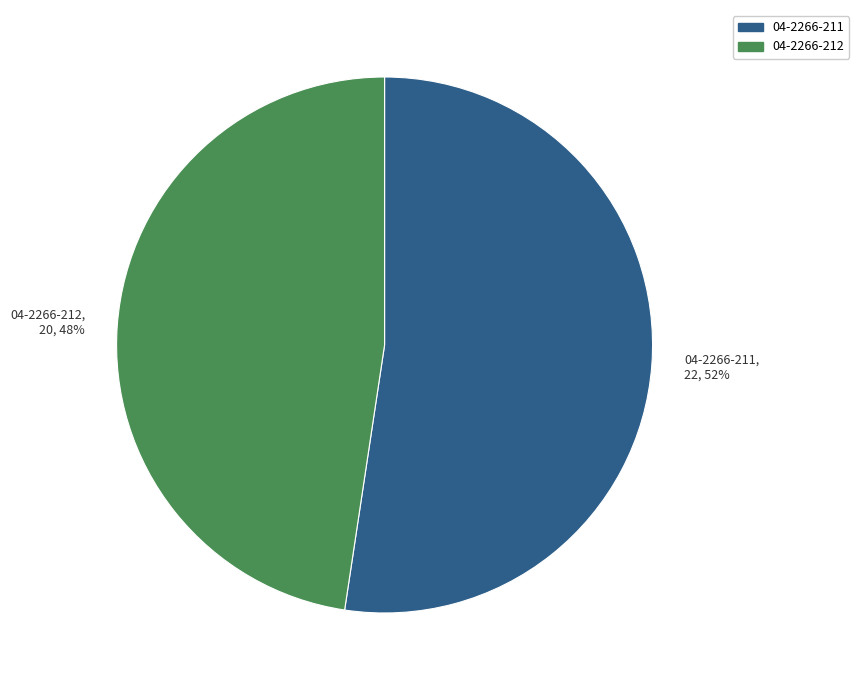

To the nearest percent, what portion does 04-2266-211 represent?

52%